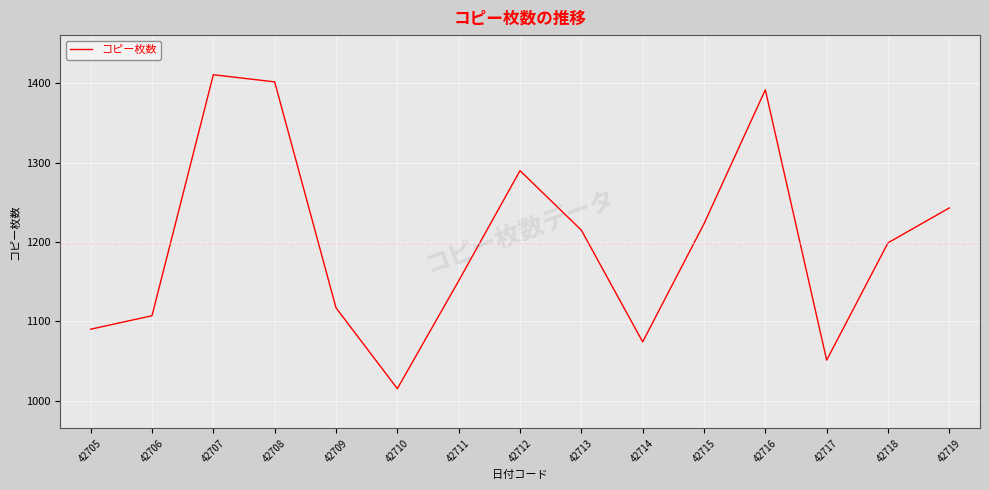

Count the number of categories in the chart.

15